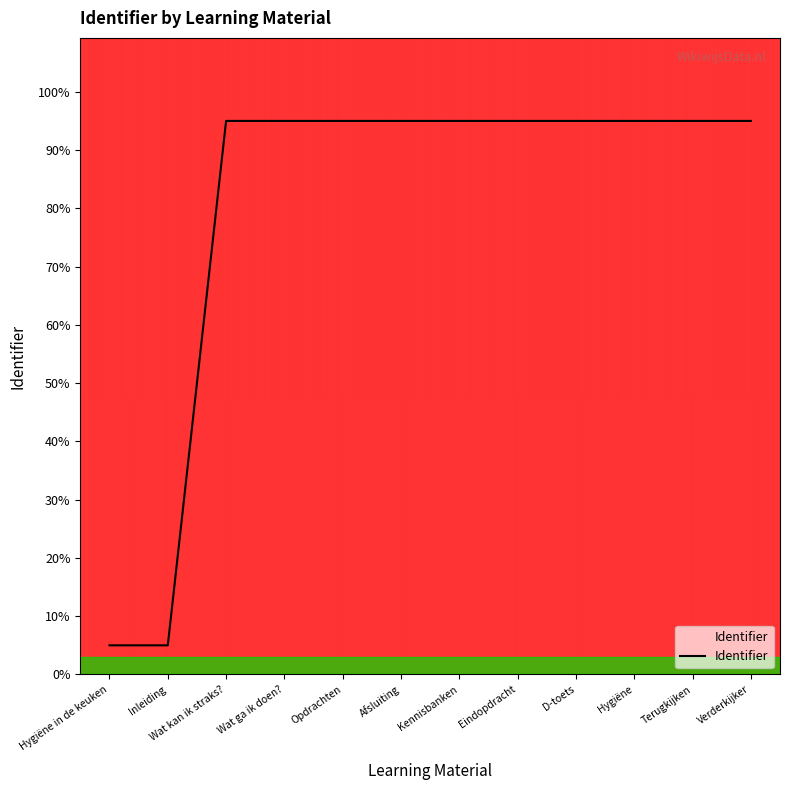

What is the greatest value displayed?

95.0